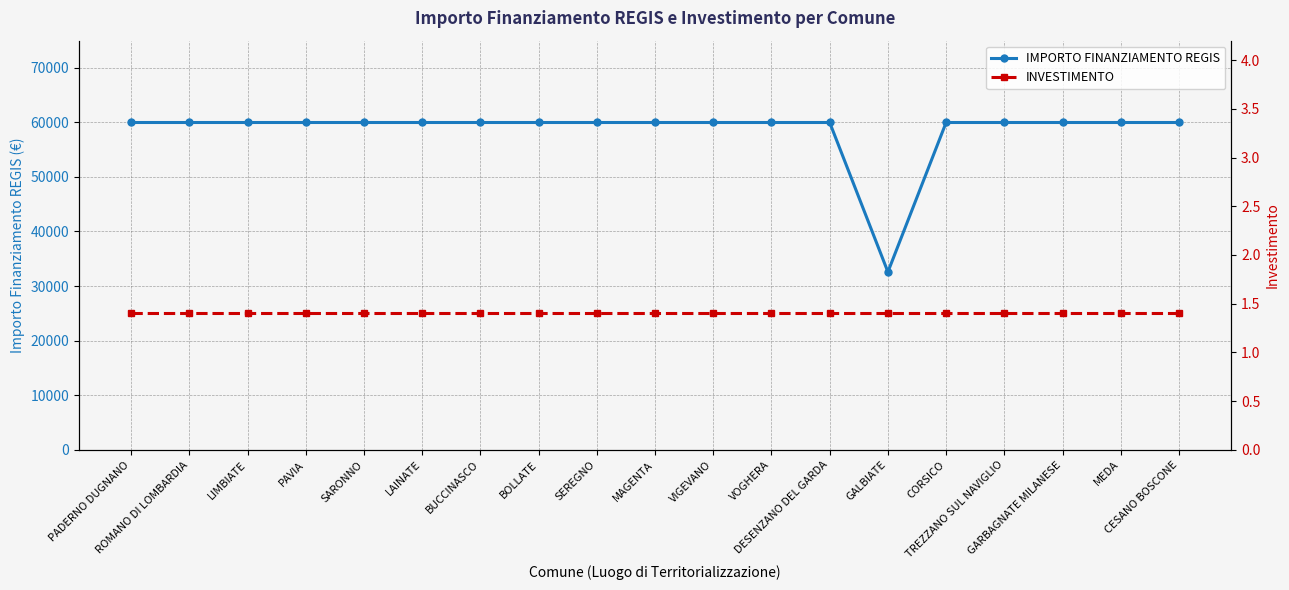

How many values in the IMPORTO FINANZIAMENTO REGIS series are below 59966?

1